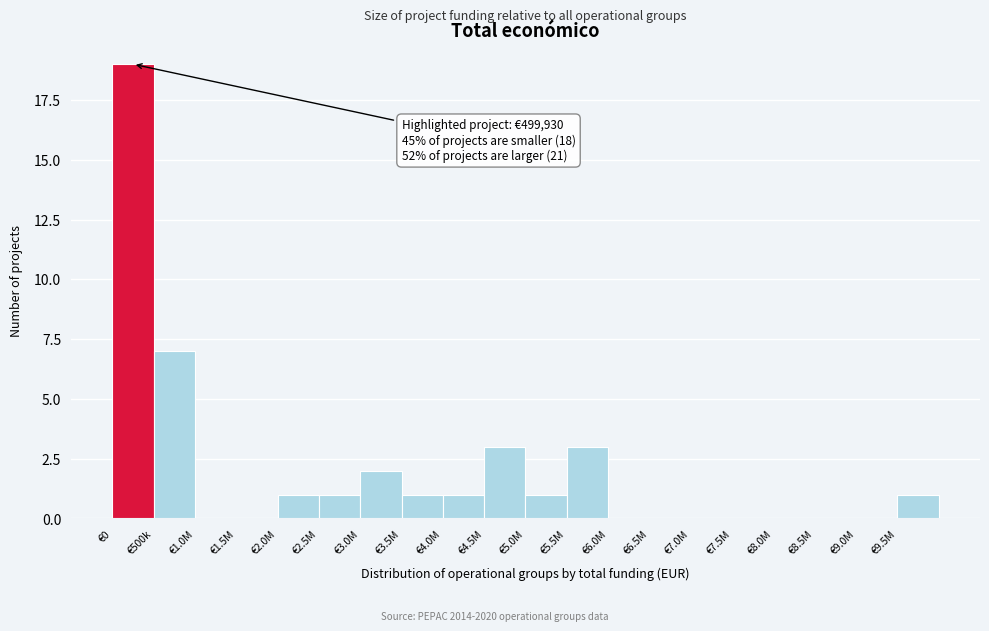

Reading left to right, list all the values displayed in this chart.

€0=19	€500k=7	€1.0M=0	€1.5M=0	€2.0M=1	€2.5M=1	€3.0M=2	€3.5M=1	€4.0M=1	€4.5M=3	€5.0M=1	€5.5M=3	€6.0M=0	€6.5M=0	€7.0M=0	€7.5M=0	€8.0M=0	€8.5M=0	€9.0M=0	€9.5M=1